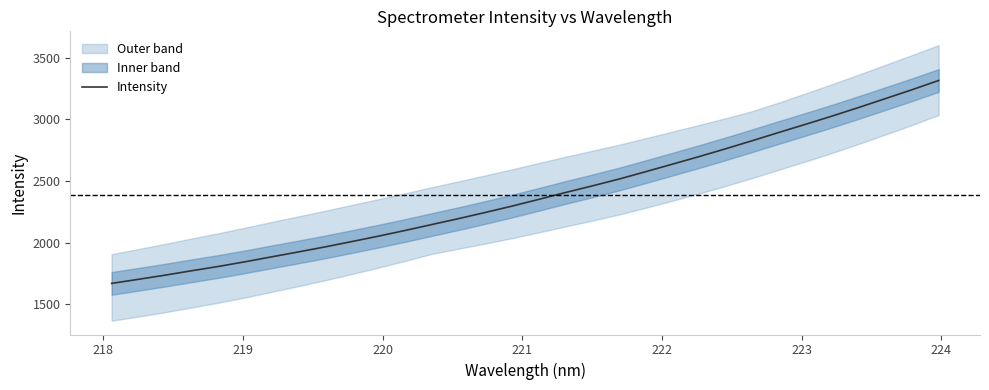

Reading right to left, list all the values displayed in this chart.

3315.5	3240.3	3168.2	3096.3	3026.5	2959.3	2893.4	2826.2	2760.5	2697.0	2635.5	2574.5	2514.6	2459.4	2405.9	2350.4	2295.9	2244.4	2194.5	2146.6	2098.5	2052.3	2008.1	1964.9	1924.0	1884.3	1844.0	1806.0	1771.2	1735.2	1701.5	1668.5